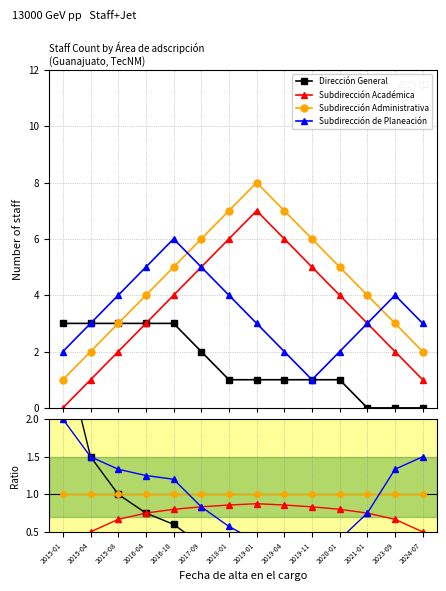

What is the label of the 11th point from the right?

2016-04